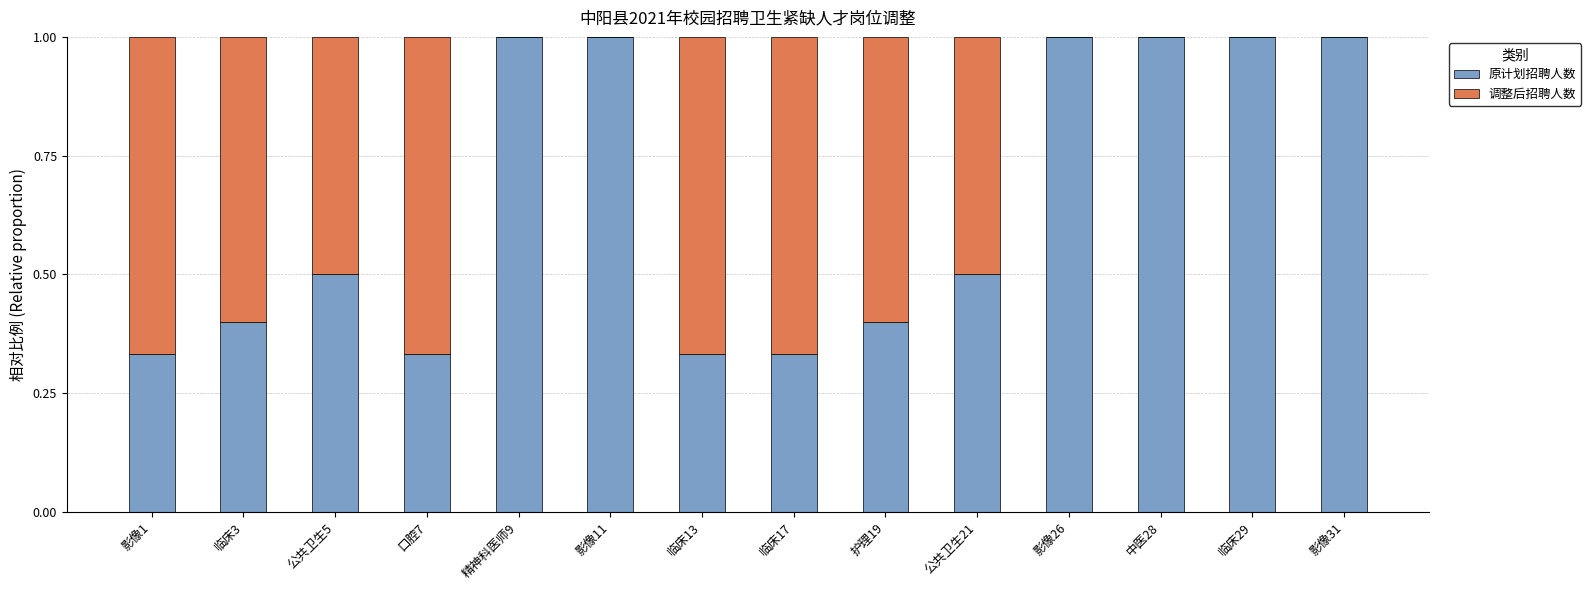

What is the total value across all series at 临床29?

1.0